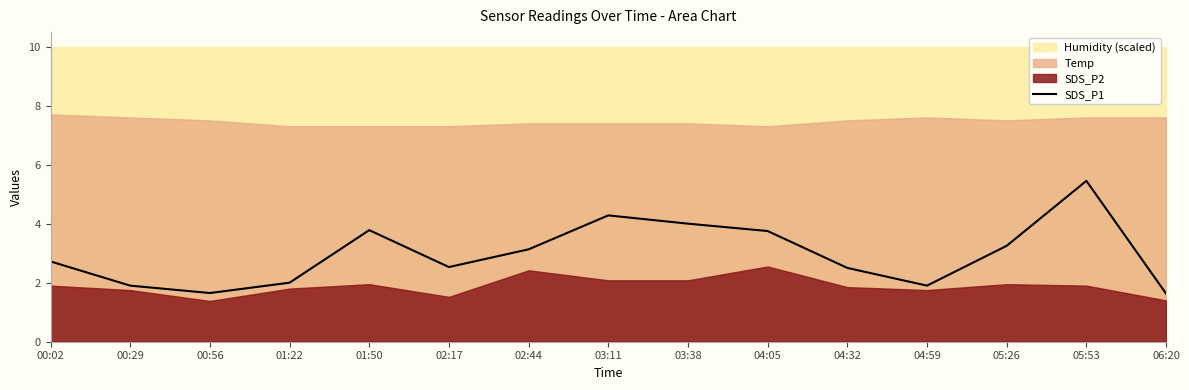

Rank the categories by value from highest to lowest.

05:53, 03:11, 03:38, 01:50, 04:05, 05:26, 02:44, 00:02, 02:17, 04:32, 01:22, 00:29, 04:59, 00:56, 06:20